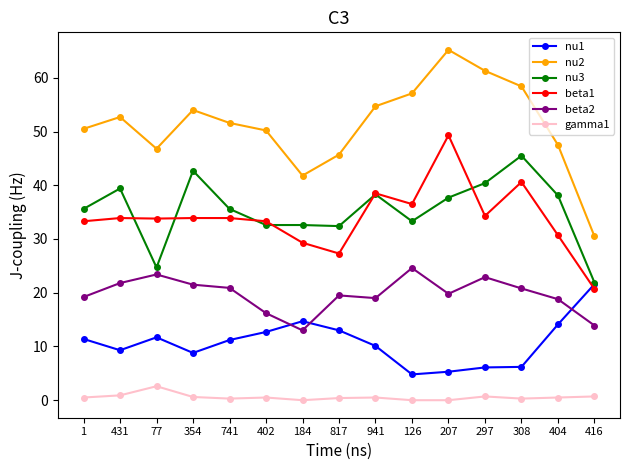

What is the value of the nu1 point at the 8th from the left?

13.0